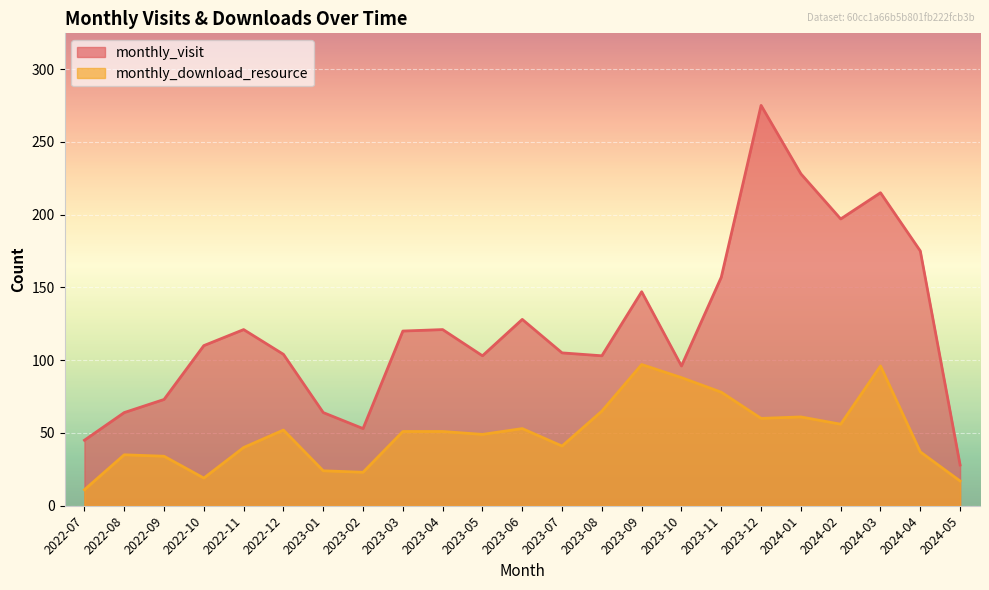

Is it true that monthly_download_resource equals 28 at 2024-05?

False